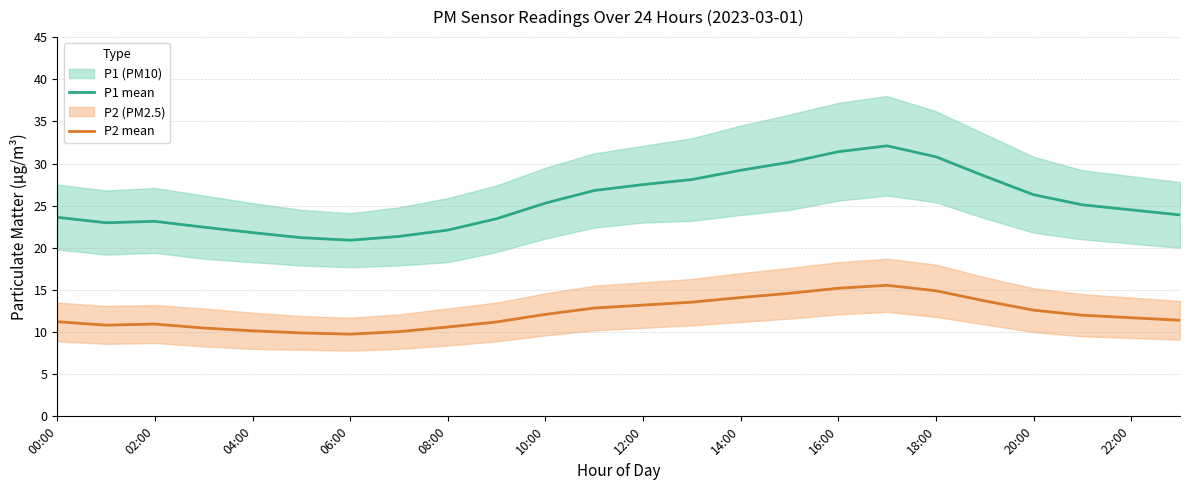

How many lines are shown in the chart?

2